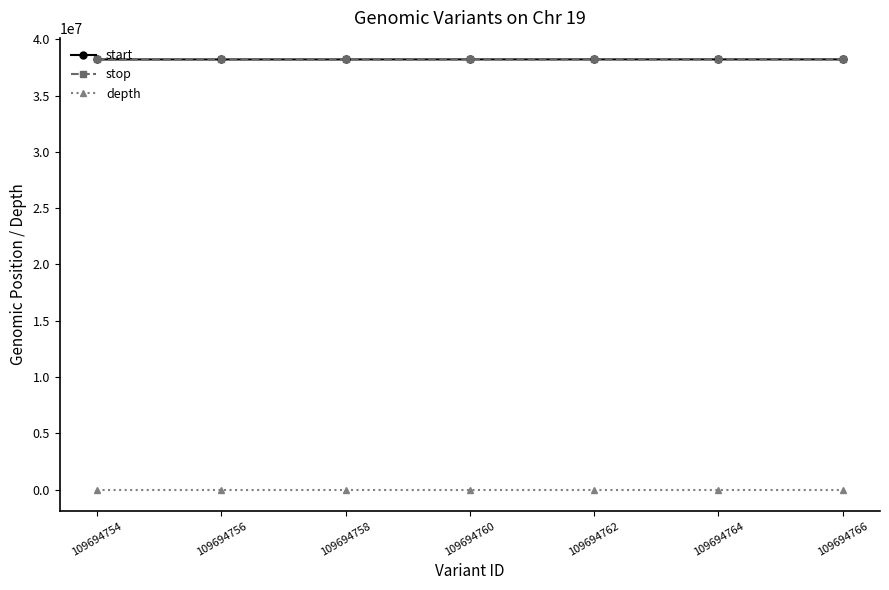

What is the value of the start point at the 2nd from the left?

38213574